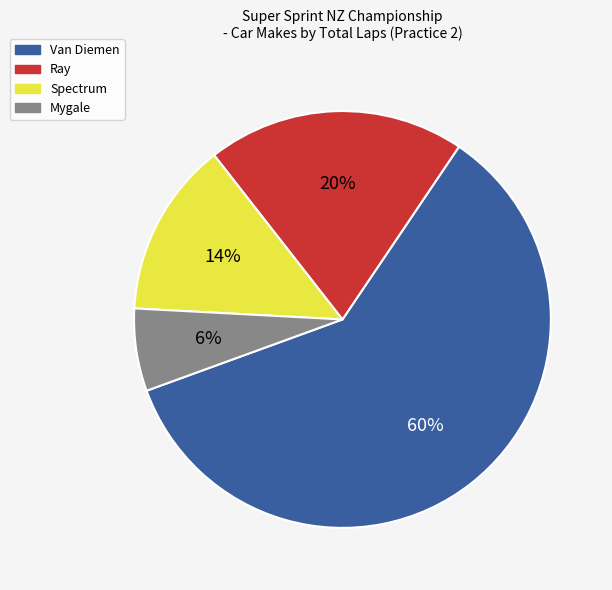

Which category has the smallest portion of the pie?

Mygale